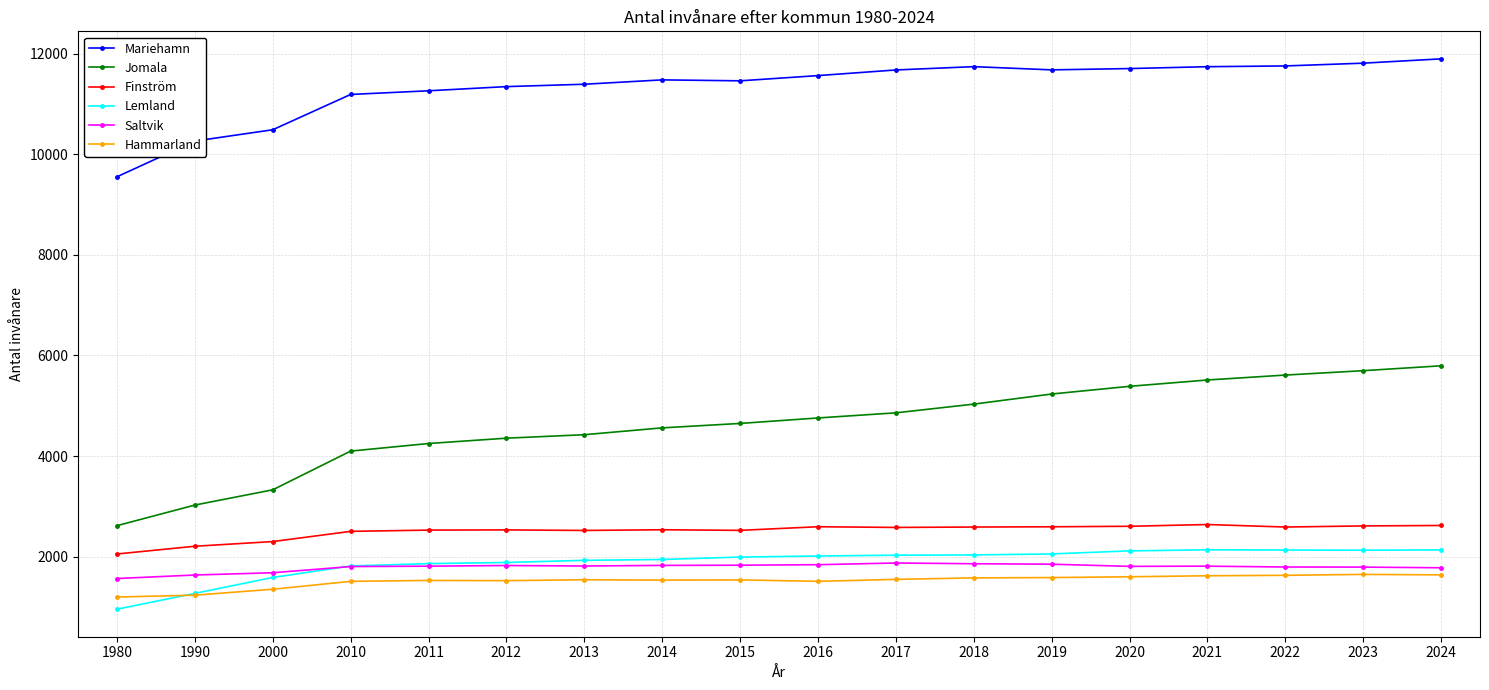

What is the total value across all series at 2021?

25456